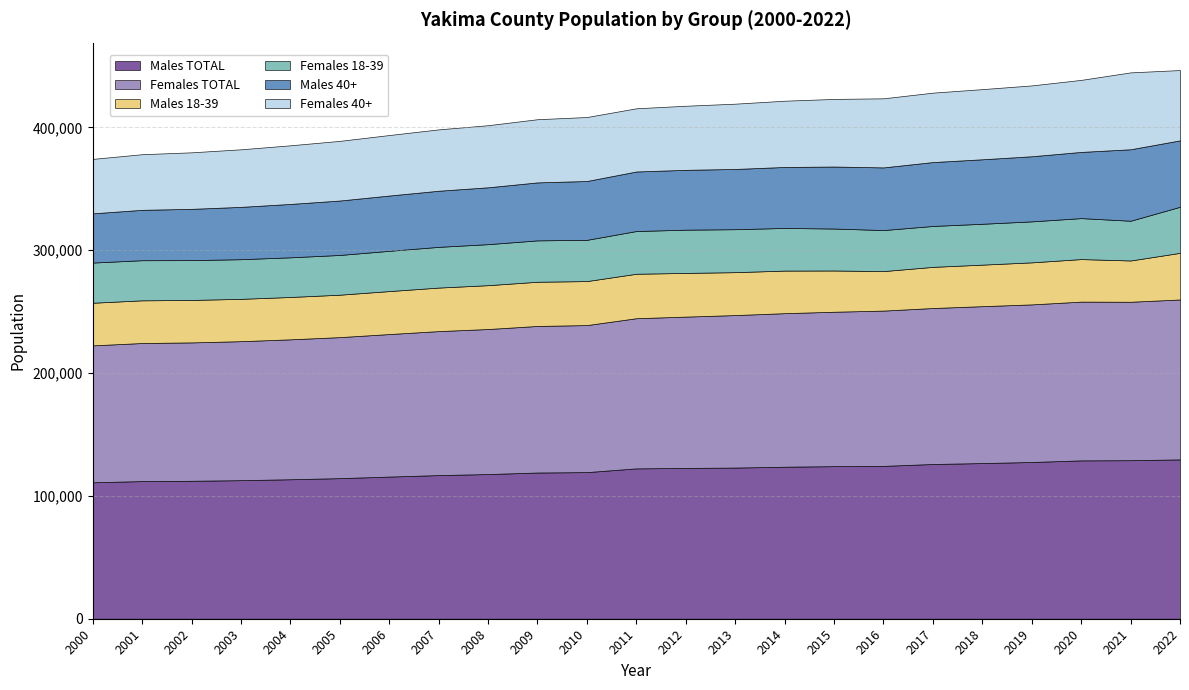

Where is the first local minimum for Females 40+?

2011